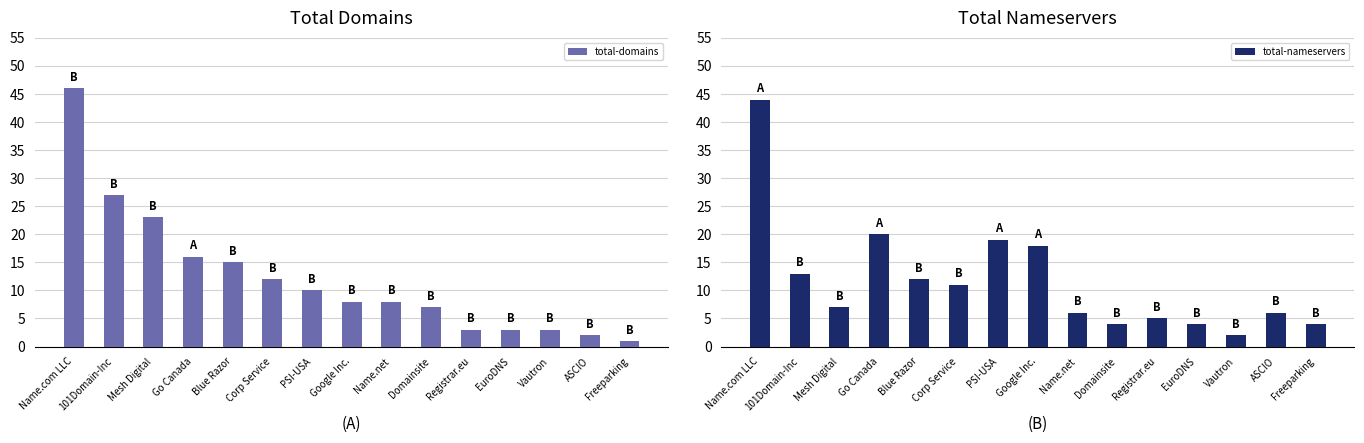

What is the value of the total-domains bar at the 10th from the left?

7